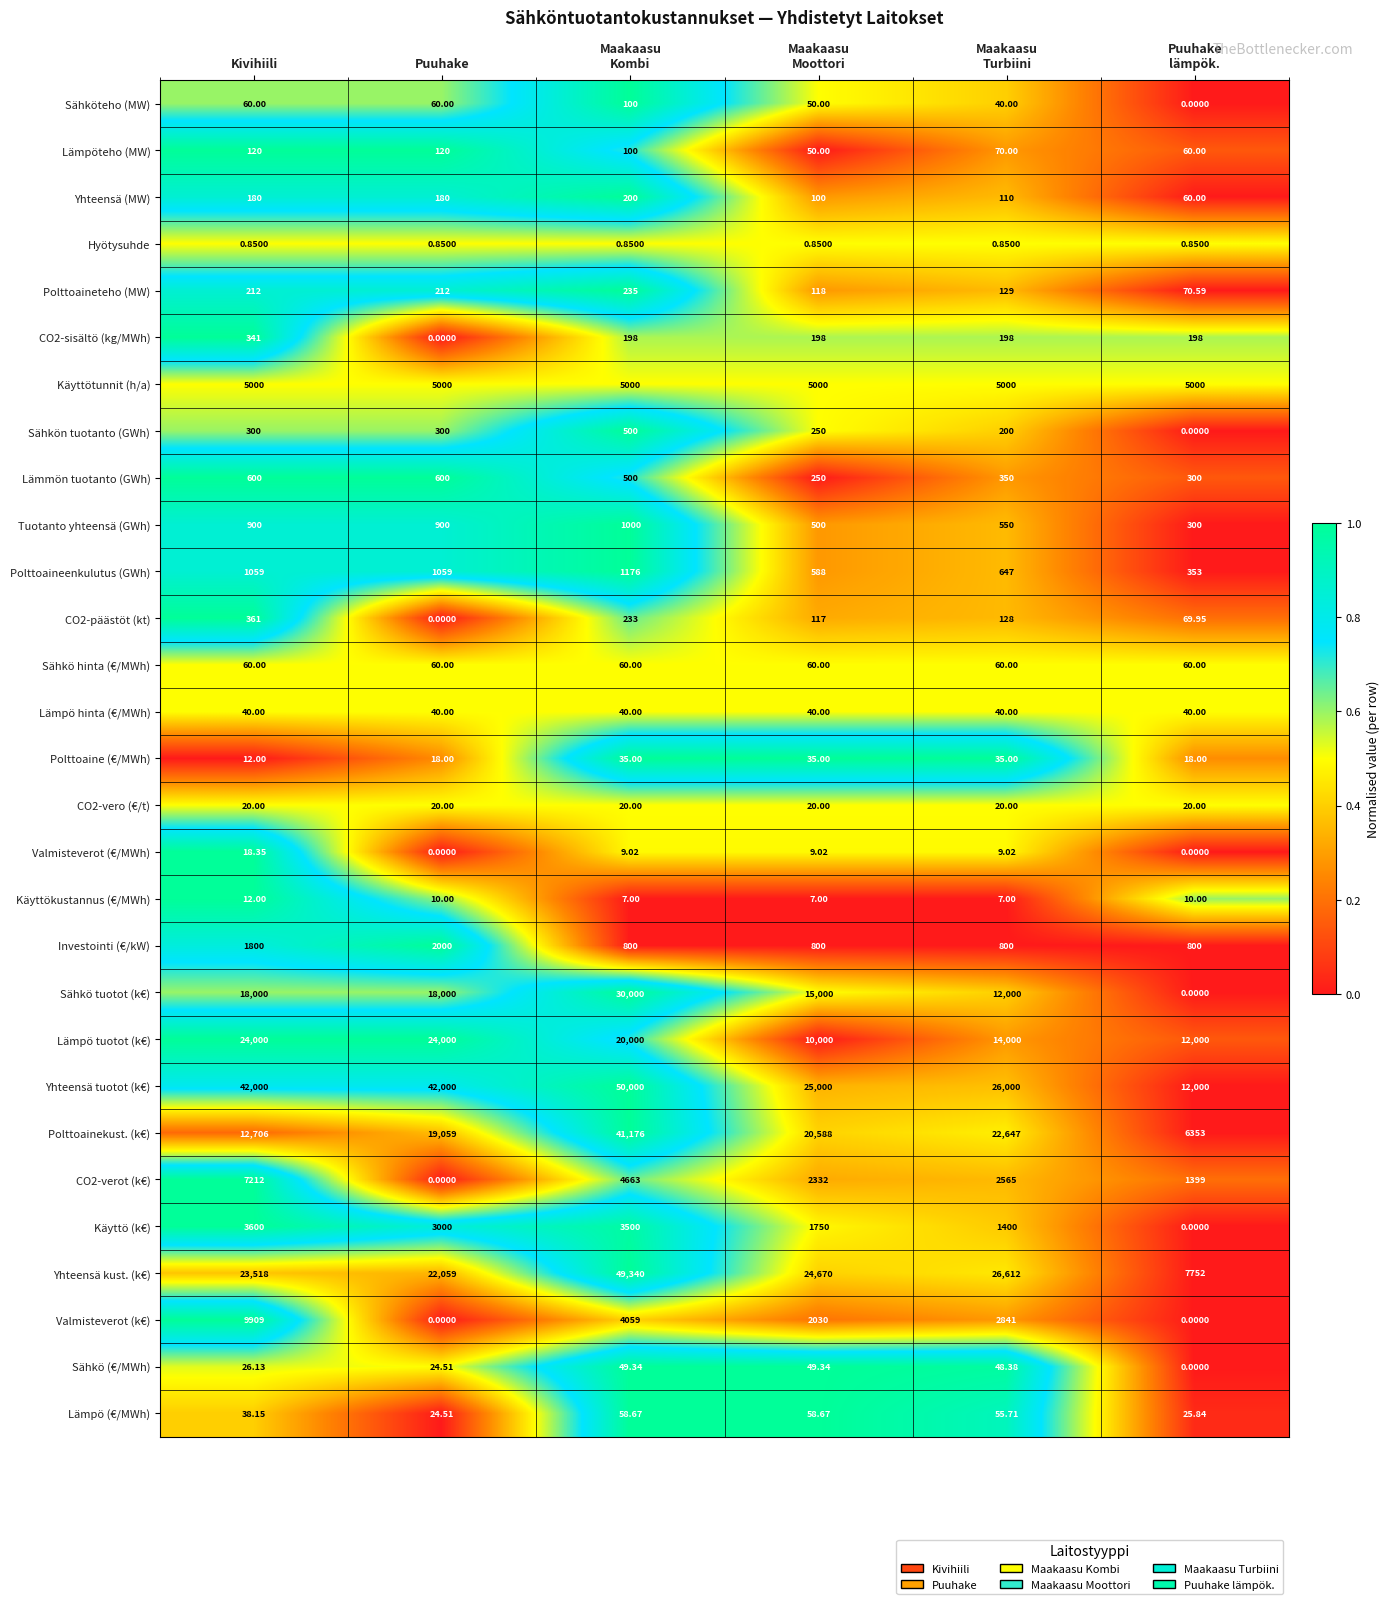

Which series has the largest range (max minus min)?

Yhteensä kust. (k€)